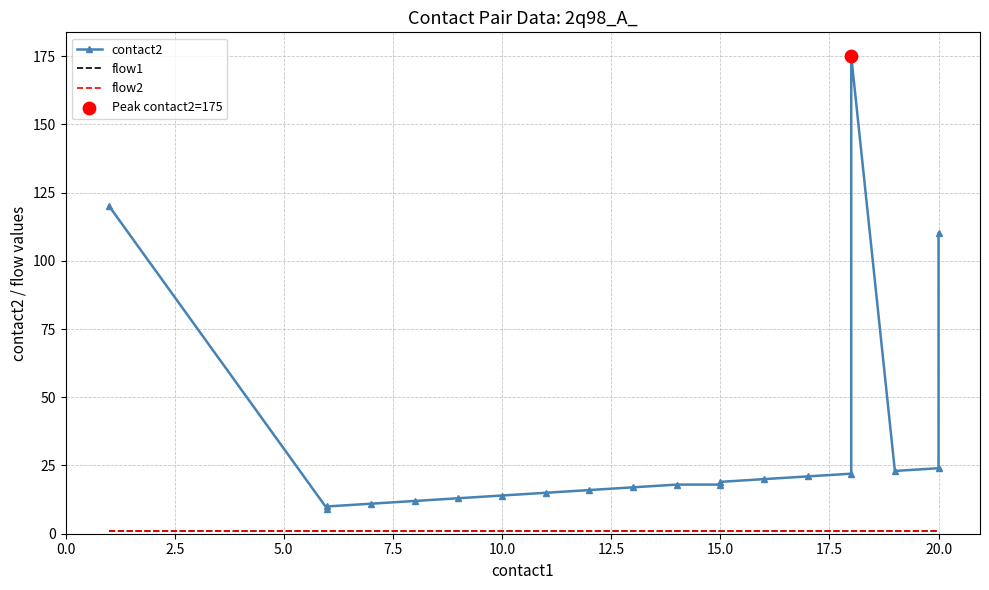

Is the value of flow2 at 22.5 greater than the value of flow1 at 17?

No